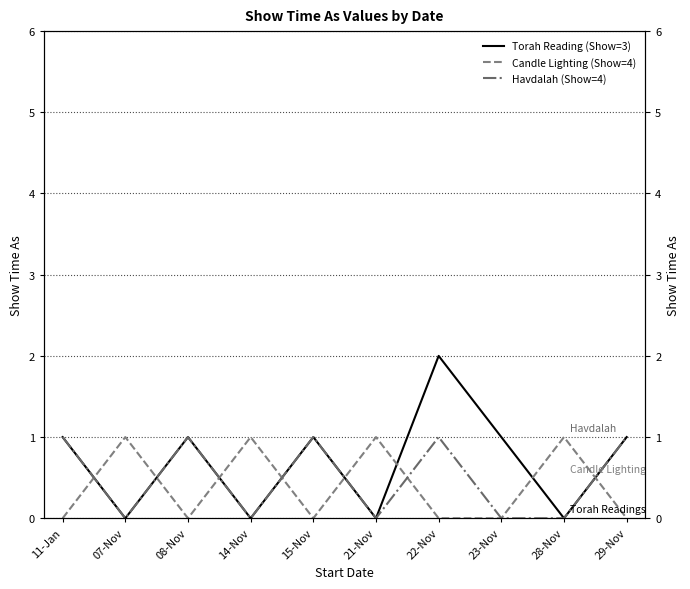

How many categories are shown in the chart?

10